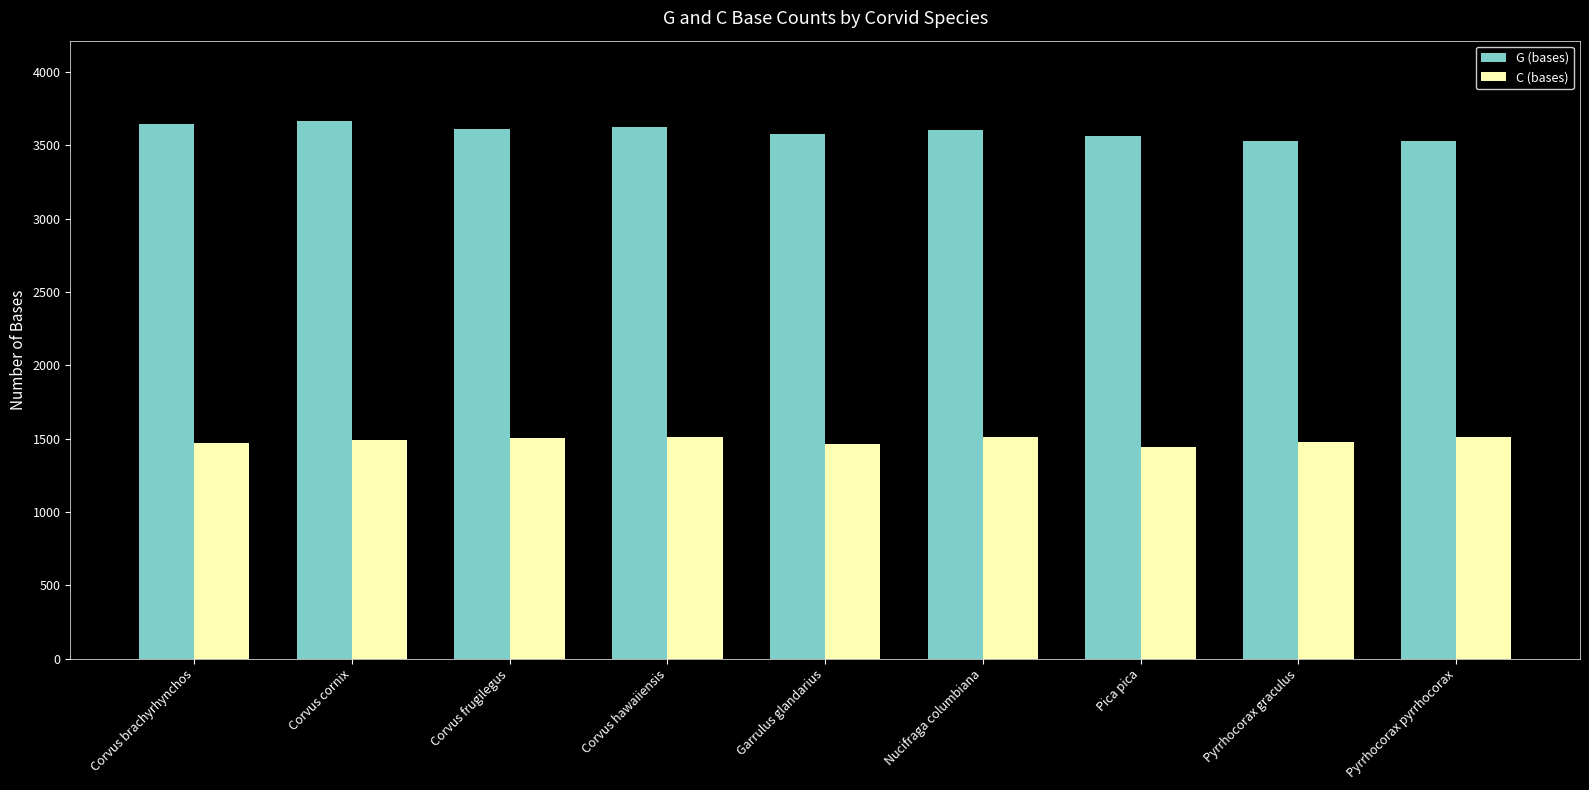

What is the difference between the C (bases) values at Garrulus glandarius and Corvus hawaiiensis?

47